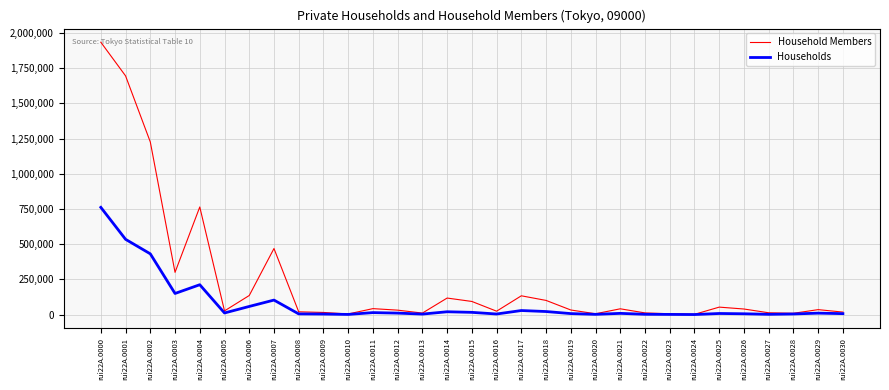

Between rui22A.0004 and rui22A.0009, which series saw the biggest shift?

Household Members